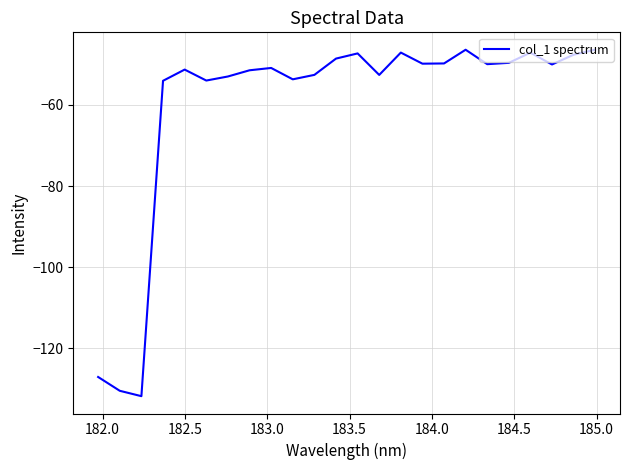

Does the chart display data point markers on the line(s)?

No